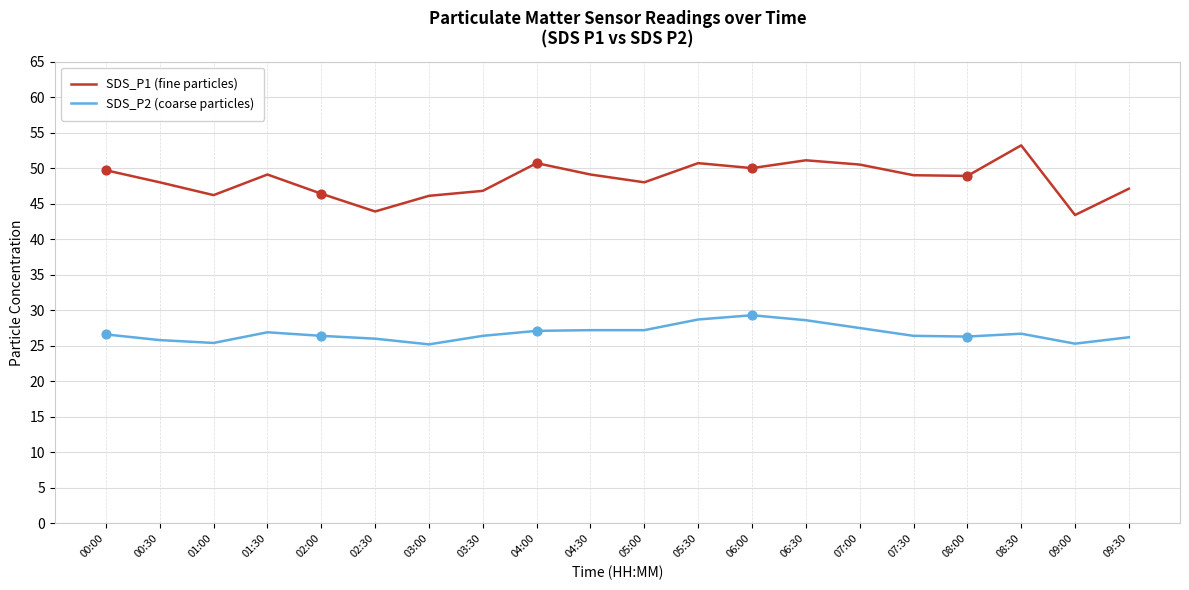

Which series has the widest spread of values?

SDS_P1 (fine particles)